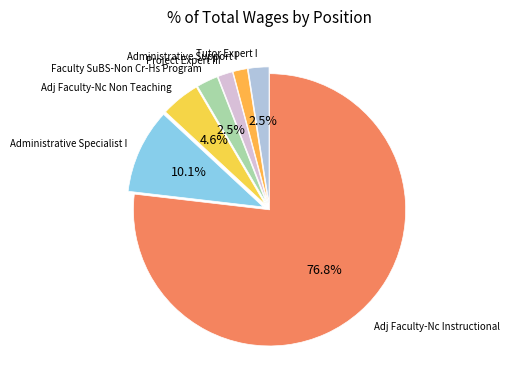

Which category has the biggest portion of the pie?

Adj Faculty-Nc Instructional